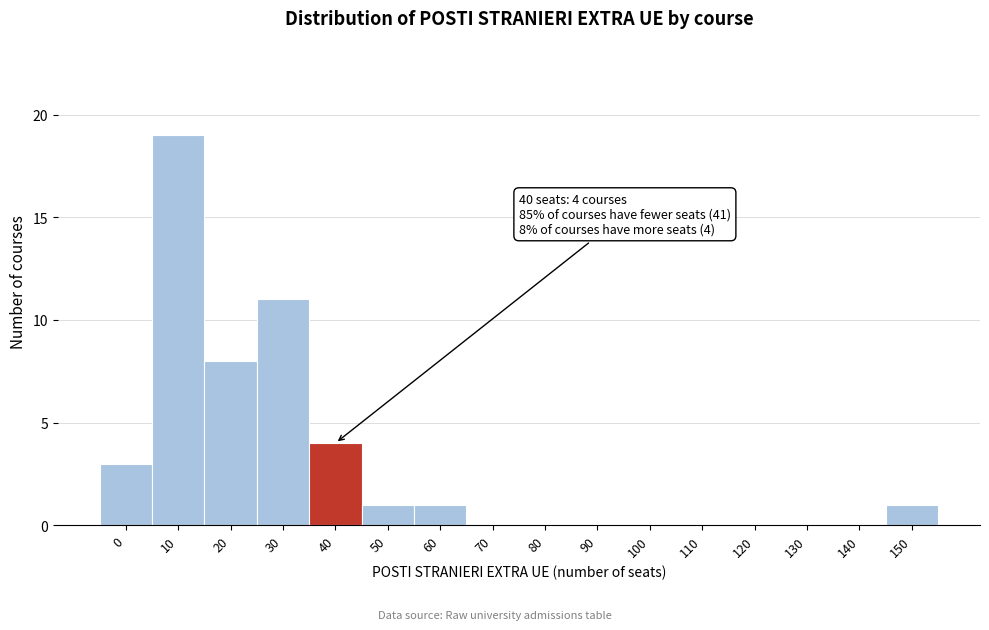

Reading left to right, list all the values displayed in this chart.

0=3	10=19	20=8	30=11	40=4	50=1	60=1	70=0	80=0	90=0	100=0	110=0	120=0	130=0	140=0	150=1